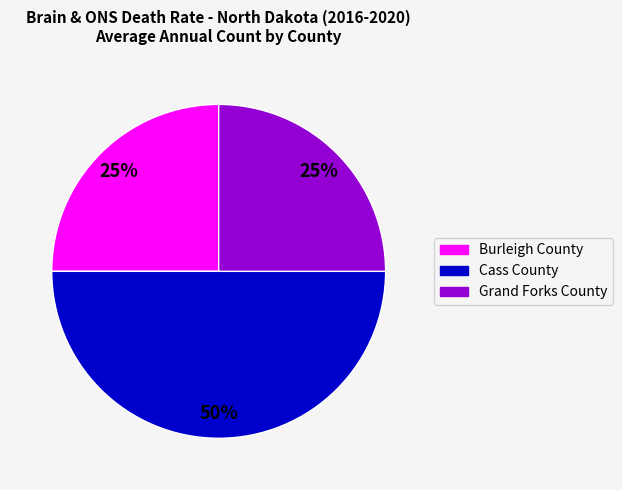

To the nearest percent, what is the difference between the largest and smallest slice percentages?

25%